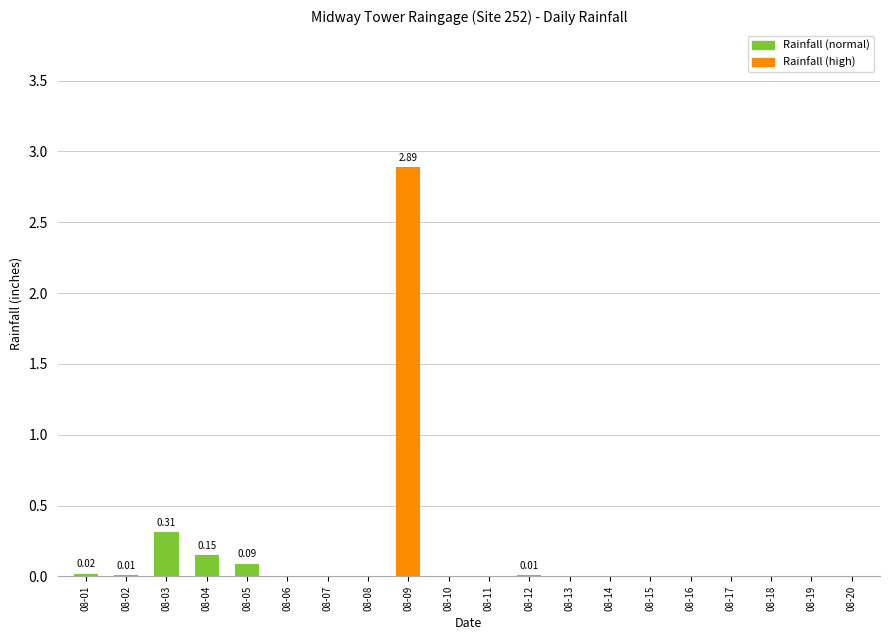

Which has a higher value, 08-07 or 08-04?

08-04